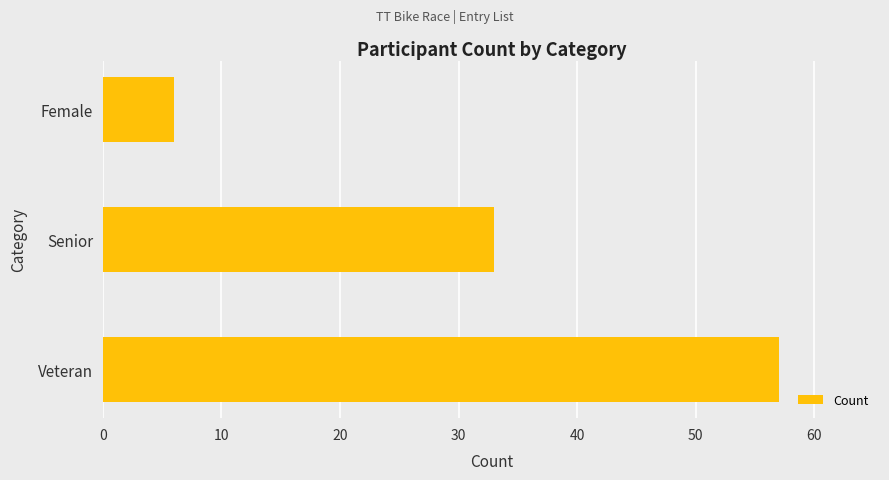

What is the difference between the values at Veteran and Senior?

24